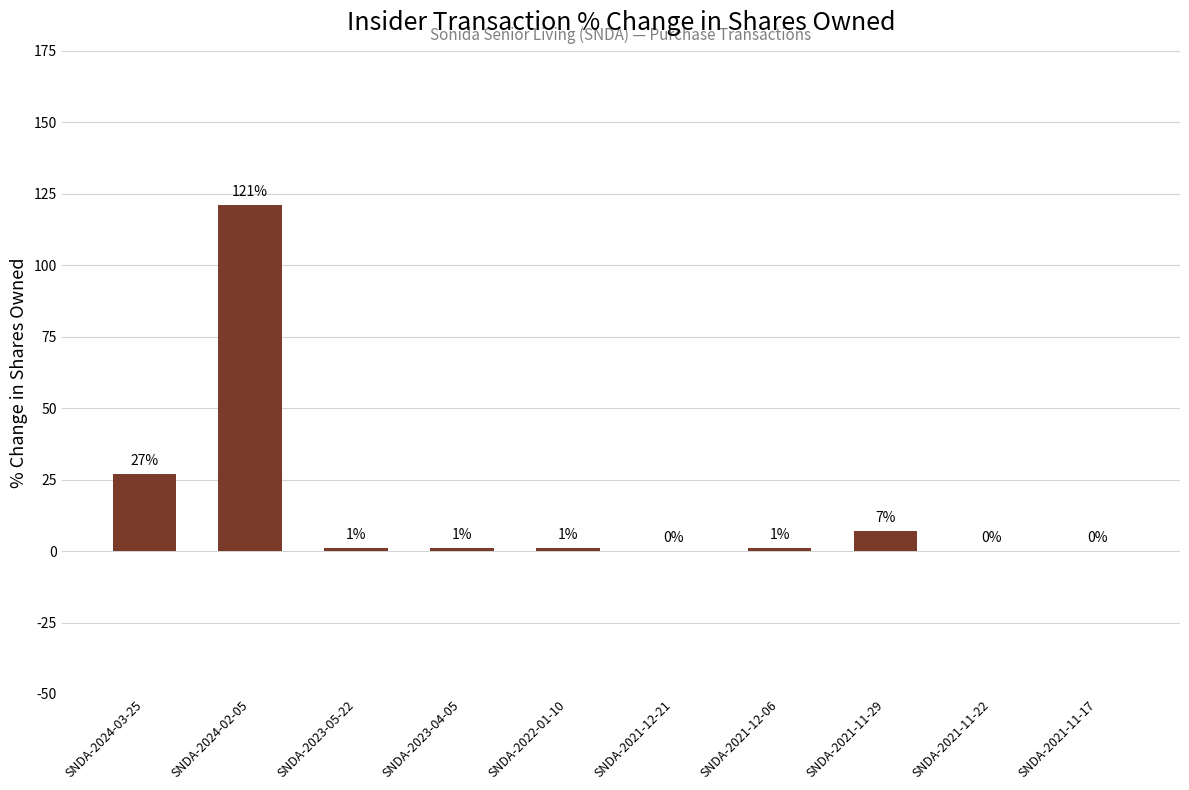

Is it true that the value at SNDA-2022-01-10 is 1?

True